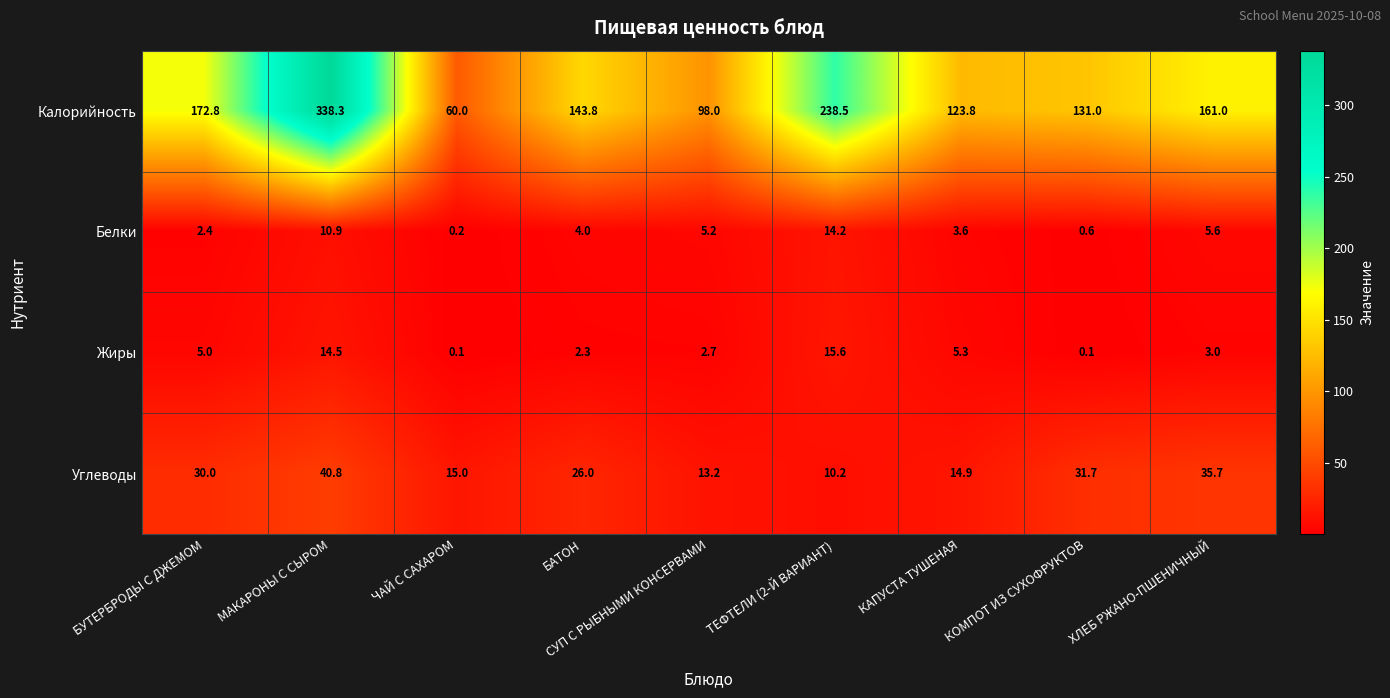

The Углеводы series shows 15.0 at ЧАЙ С САХАРОМ. True or false?

True